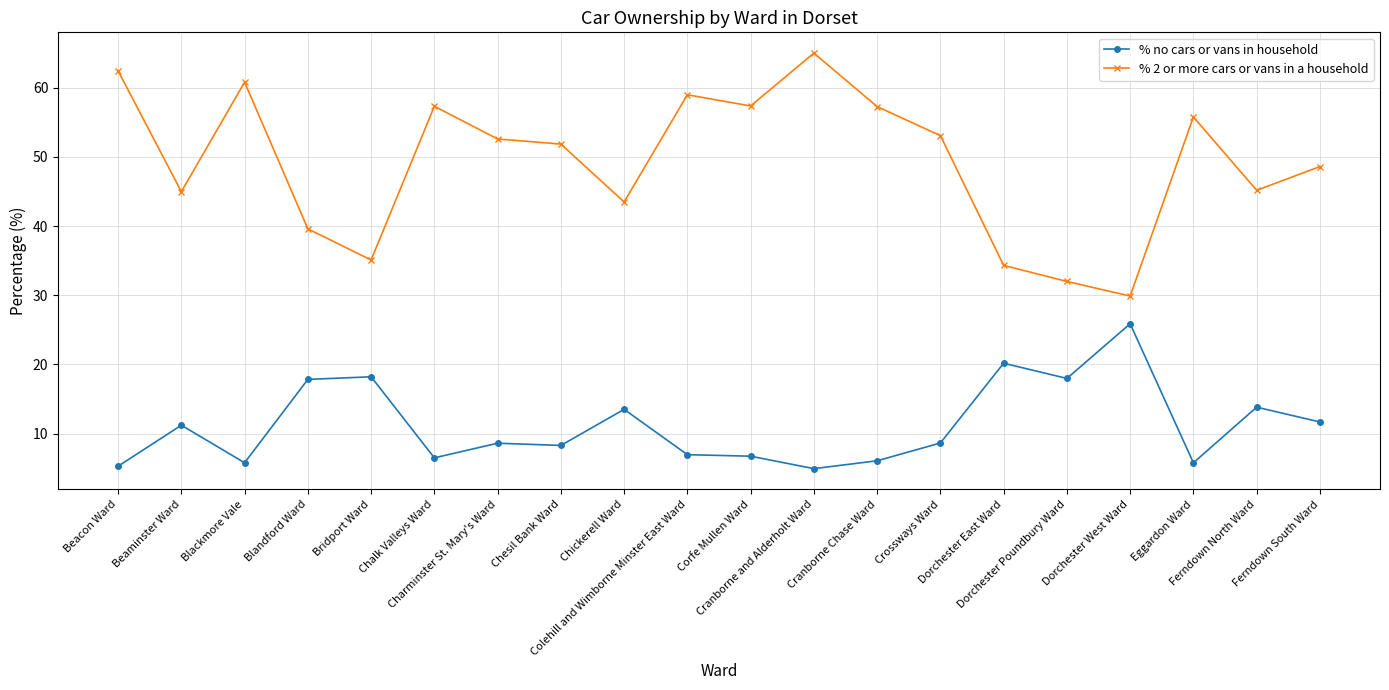

True or false: % 2 or more cars or vans in a household and % no cars or vans in household intersect in this chart.

False